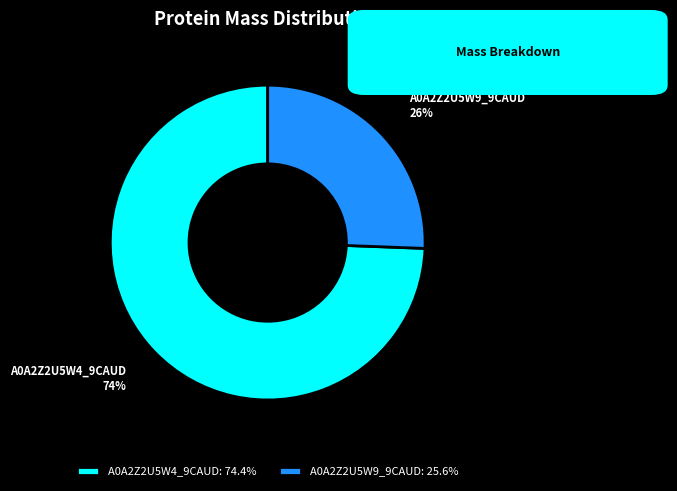

Which has a higher value, A0A2Z2U5W4_9CAUD or A0A2Z2U5W9_9CAUD?

A0A2Z2U5W4_9CAUD